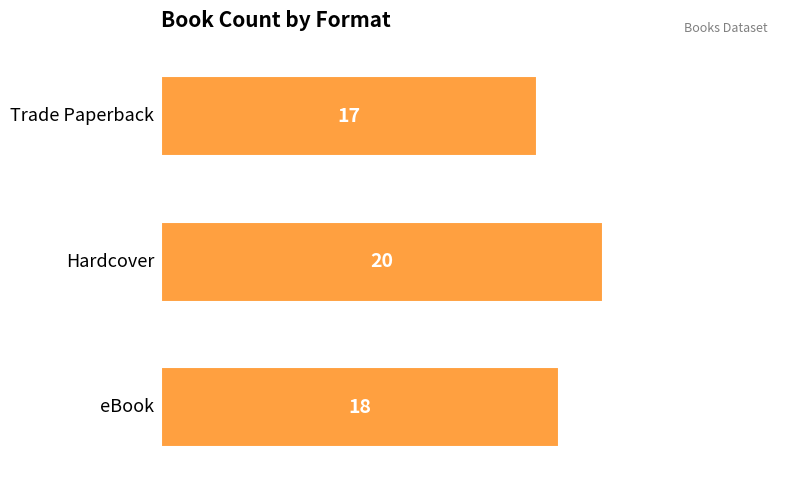

Reading bottom to top, what are all the values shown in this chart?

18	20	17